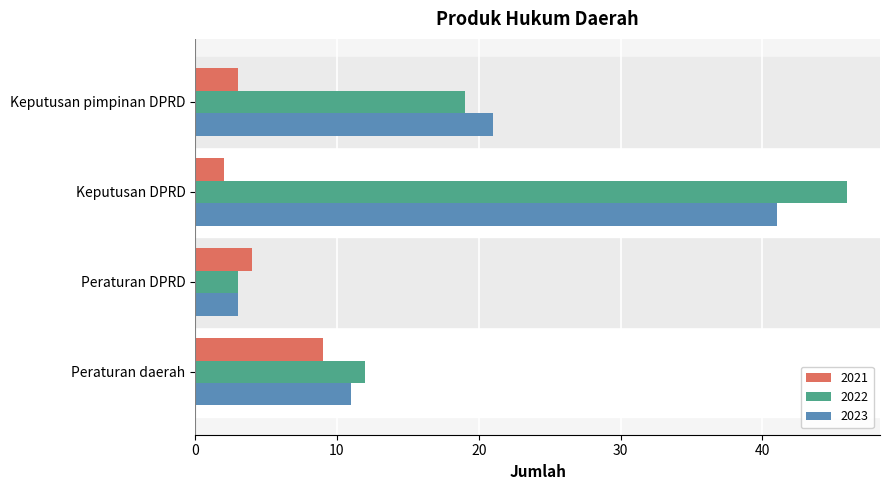

What is the average value of the 2022 series?

20